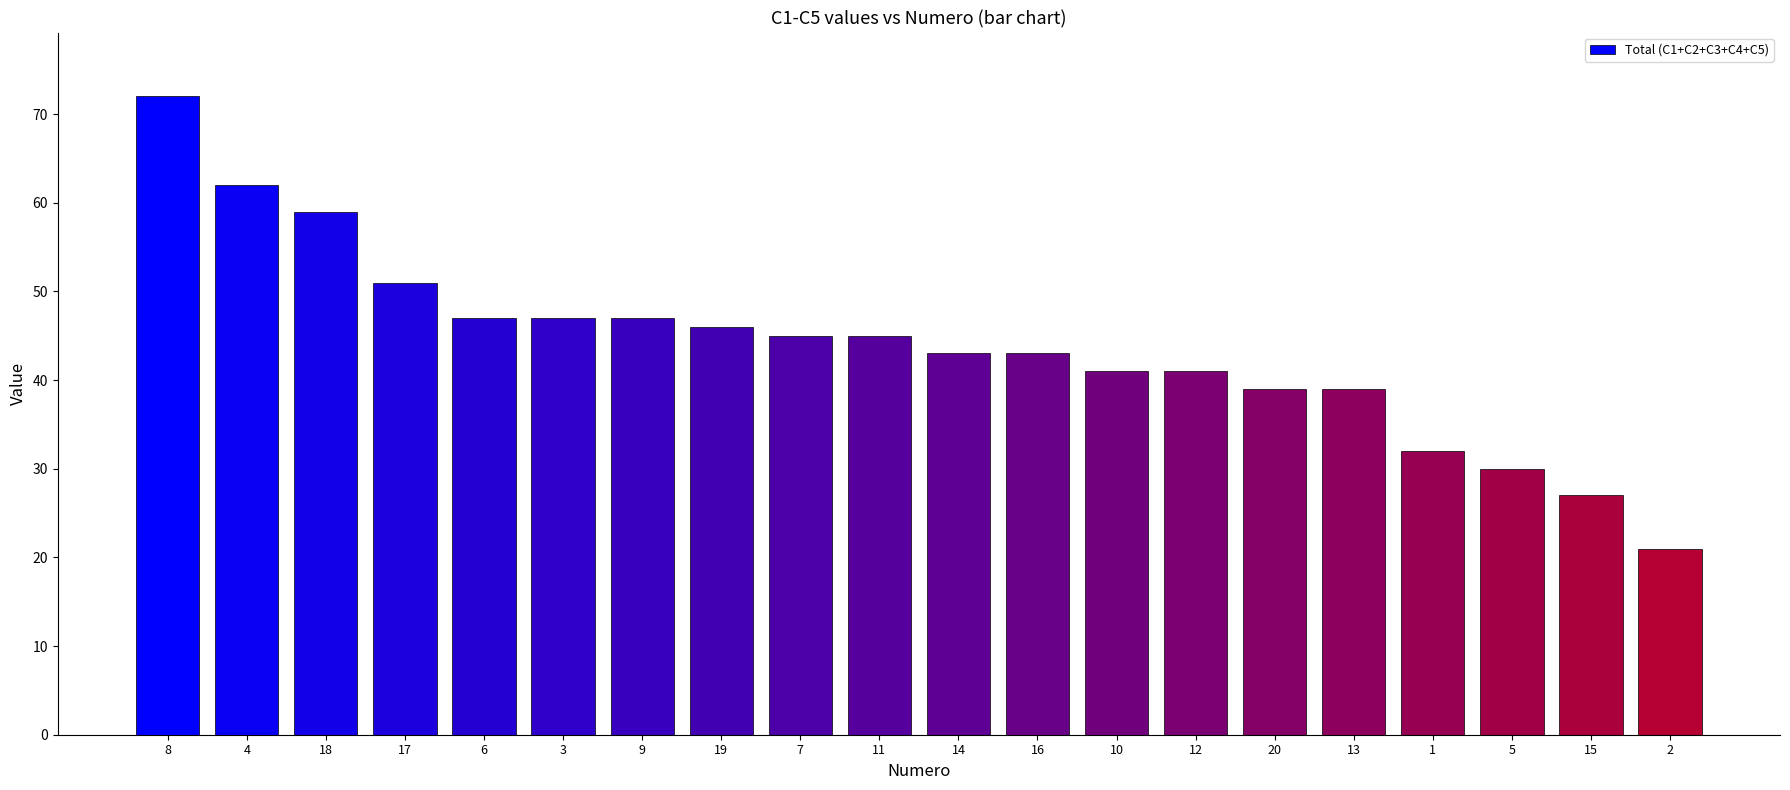

What is the maximum value shown in the chart?

72